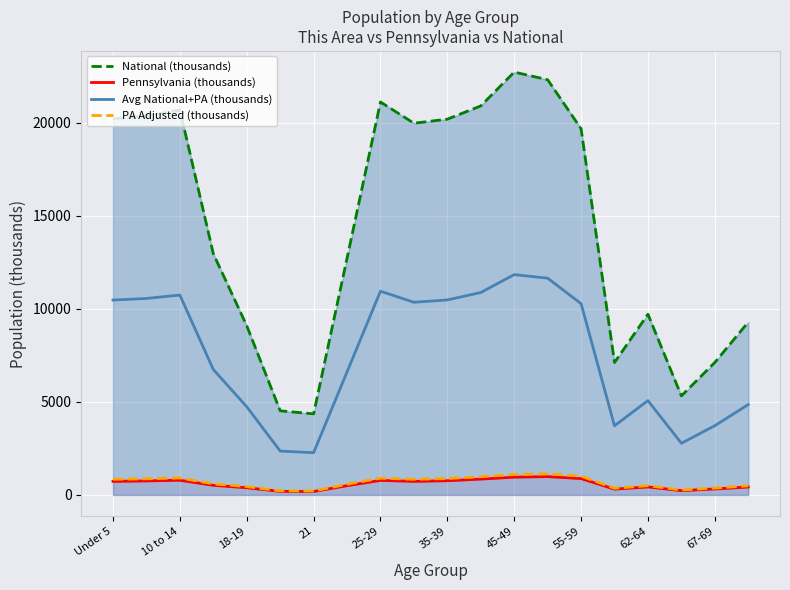

What is the difference between the maximum and minimum values in the PA Adjusted (thousands) series?

921.6